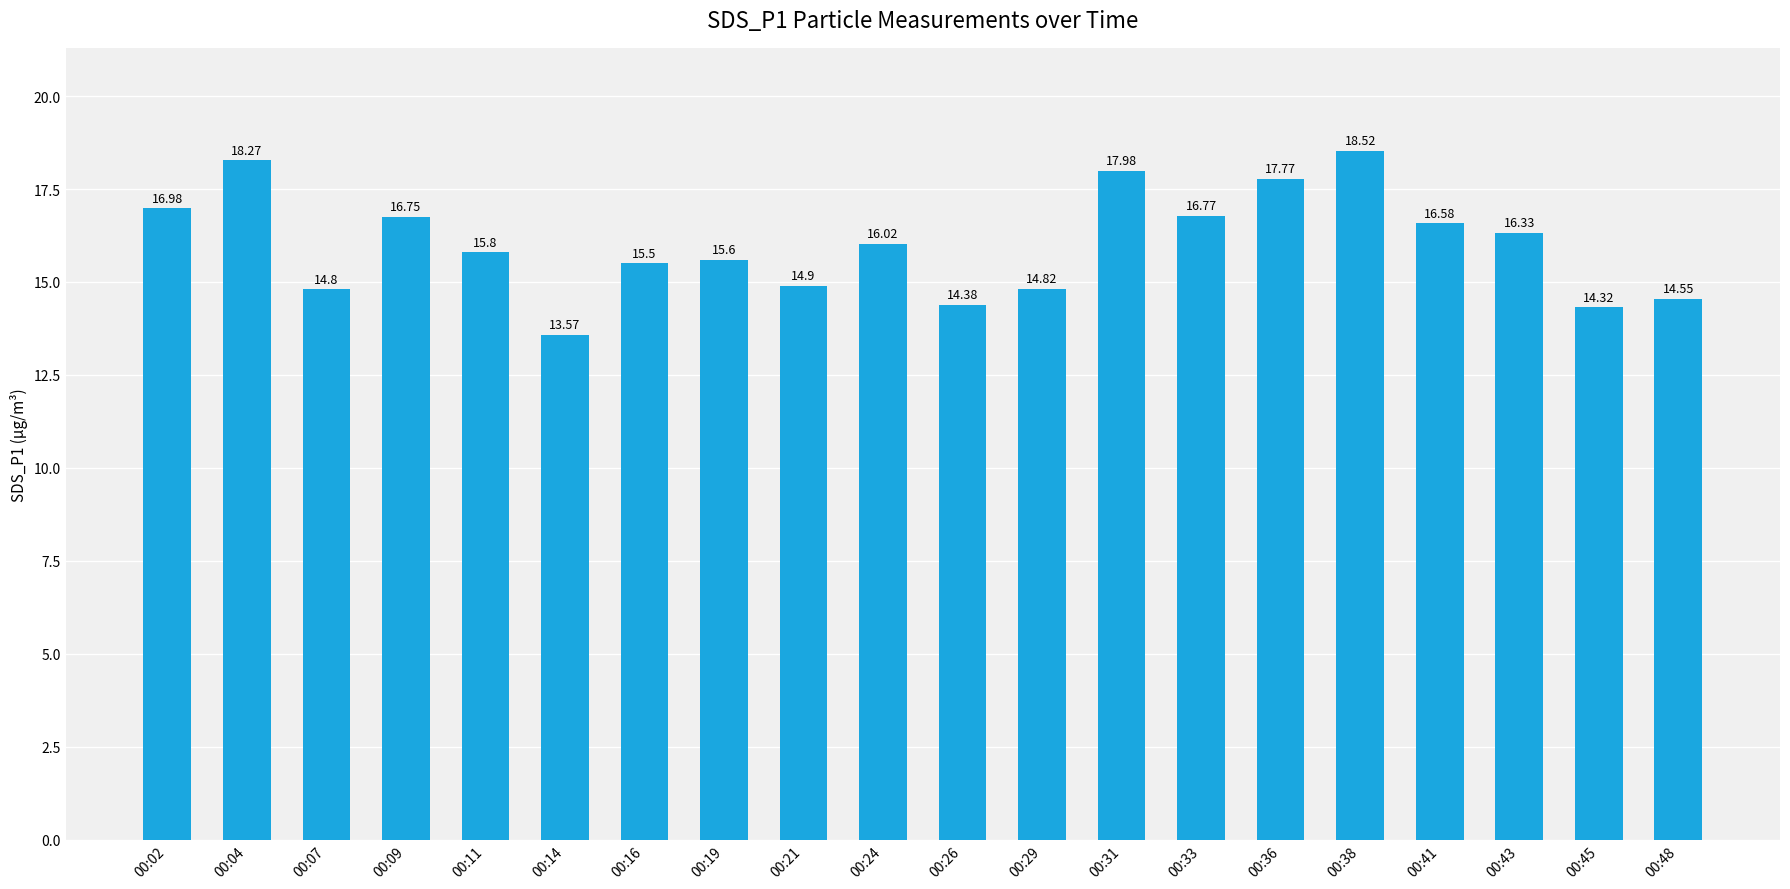

What is the sum of all values?

320.2